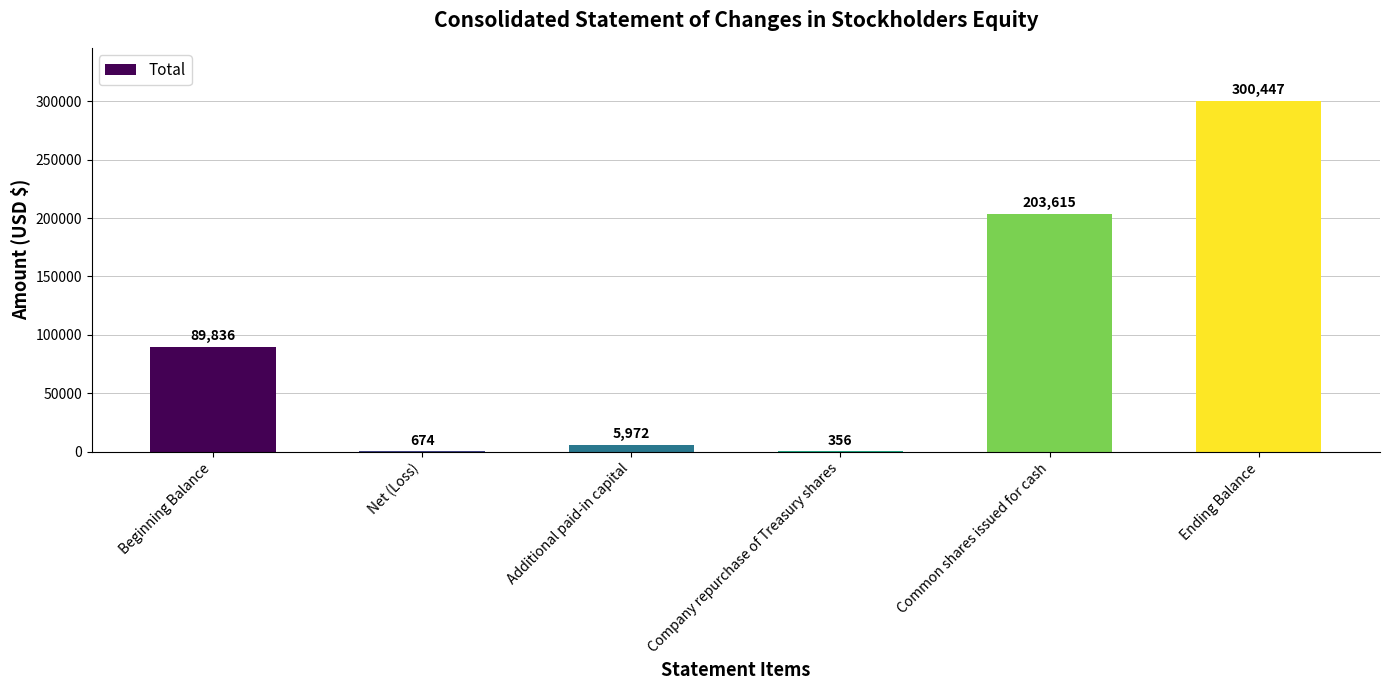

Where is the data nearest to the value 150401?

Common shares issued for cash